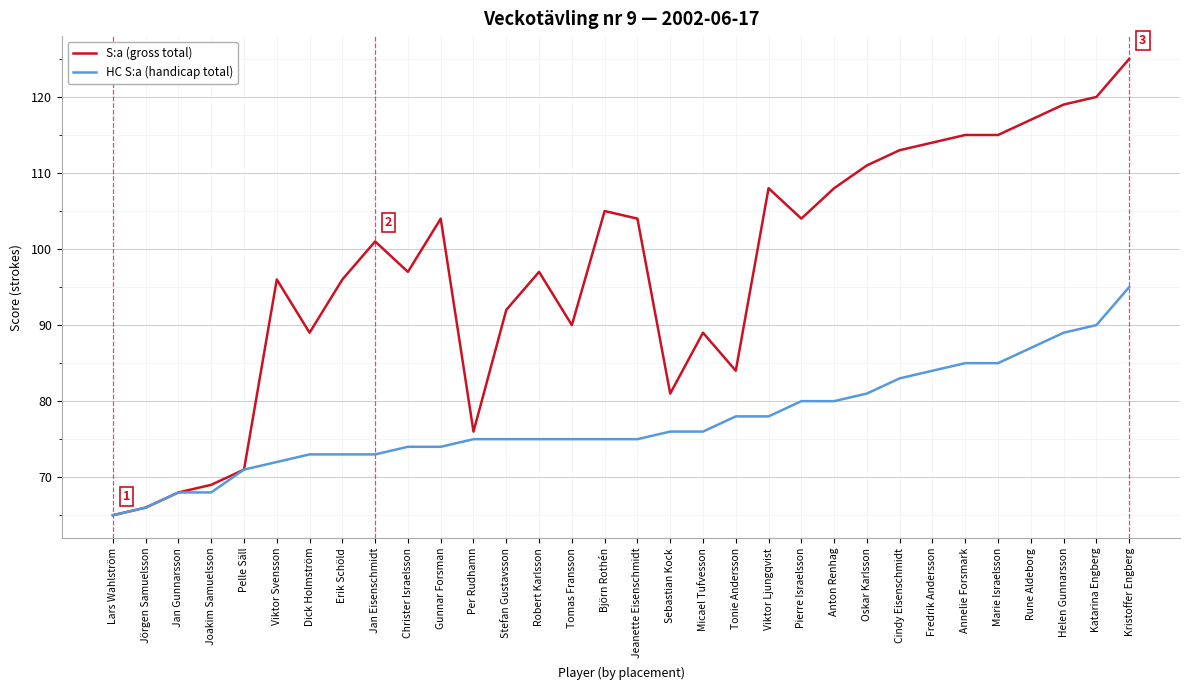

Rank the series at Christer Israelsson from highest to lowest value.

S:a (gross total), HC S:a (handicap total)